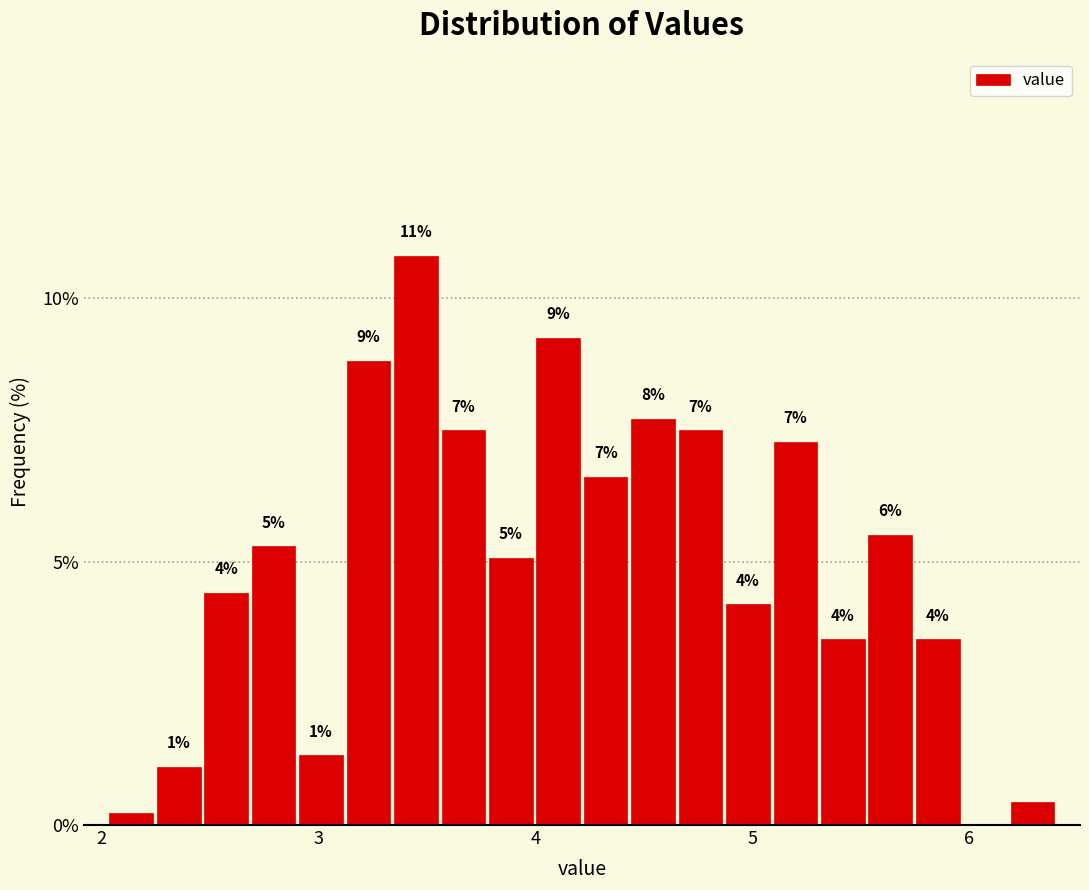

Read against the x-axis, roughly where is the centre of the tallest bar?

3.5